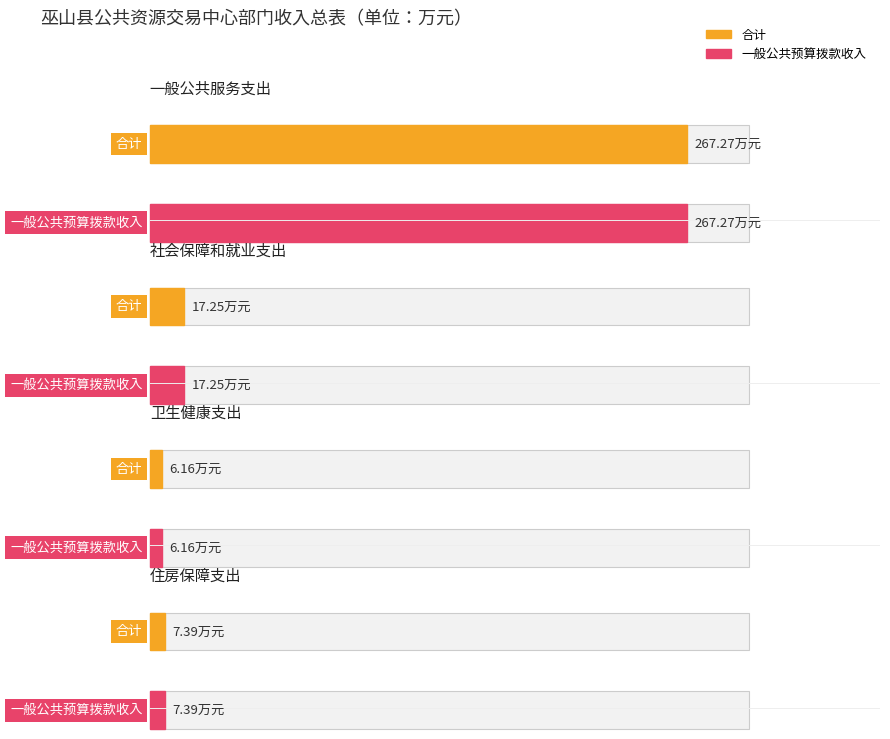

How many bars are there in total?

8